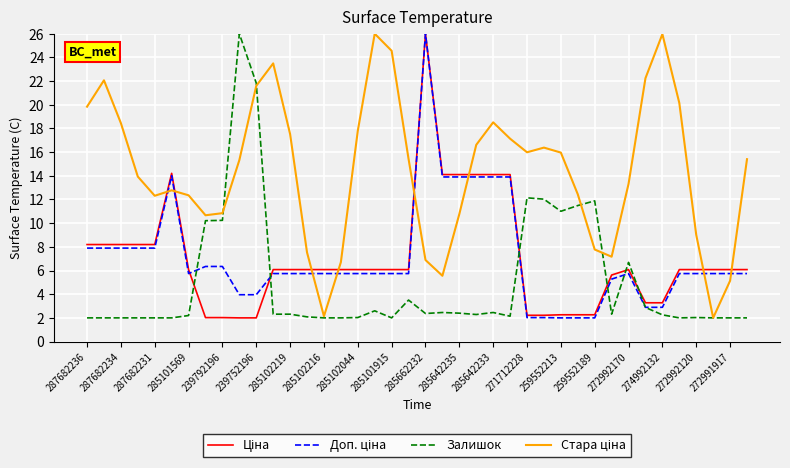

What is the greatest value displayed?

26.0